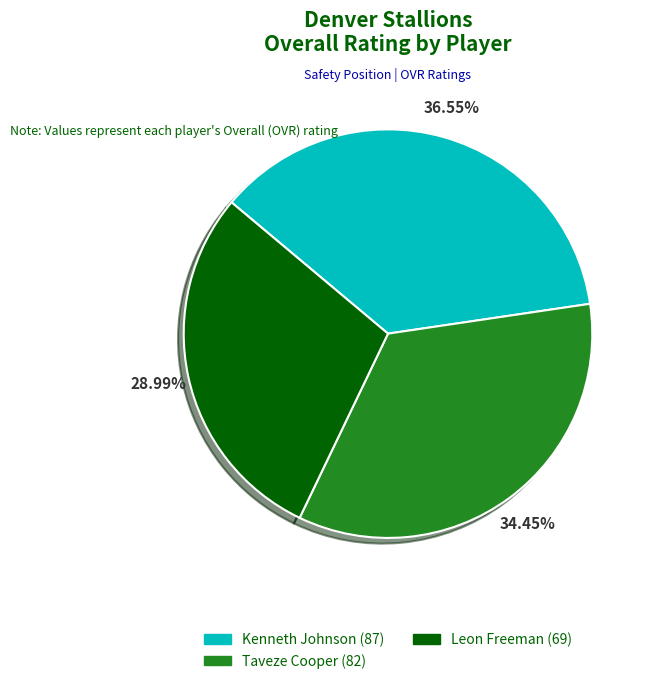

True or false: Taveze Cooper accounts for 21% of the total.

False